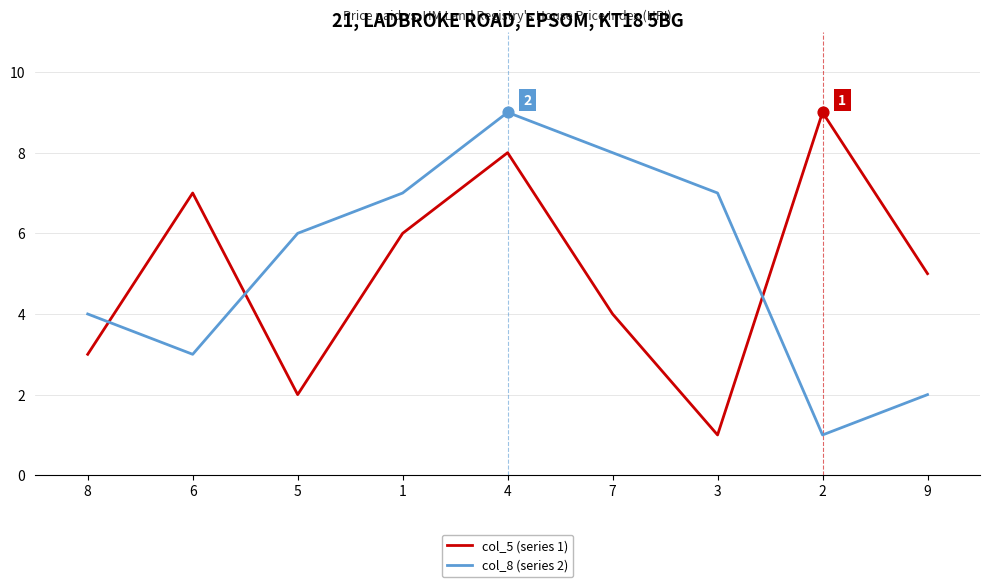

Between 6 and 3, which series saw the biggest shift?

col_5 (series 1)